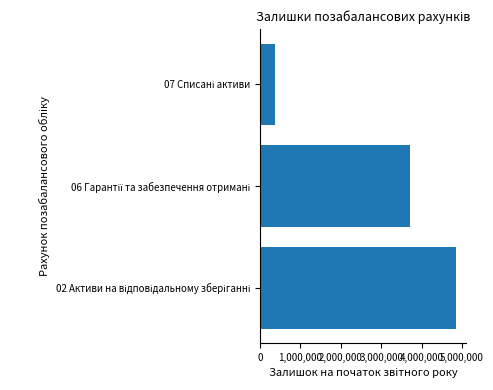

How many bars are there in total?

3